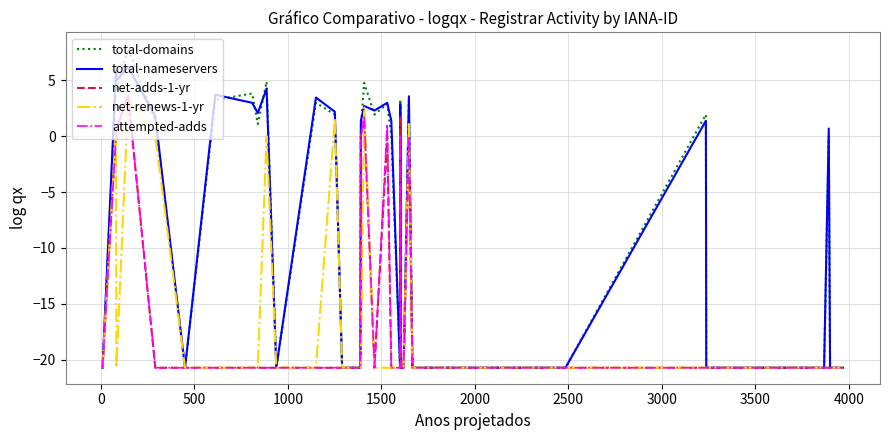

In total-domains, how many points are higher than both neighbors (excluding endpoints)?

11